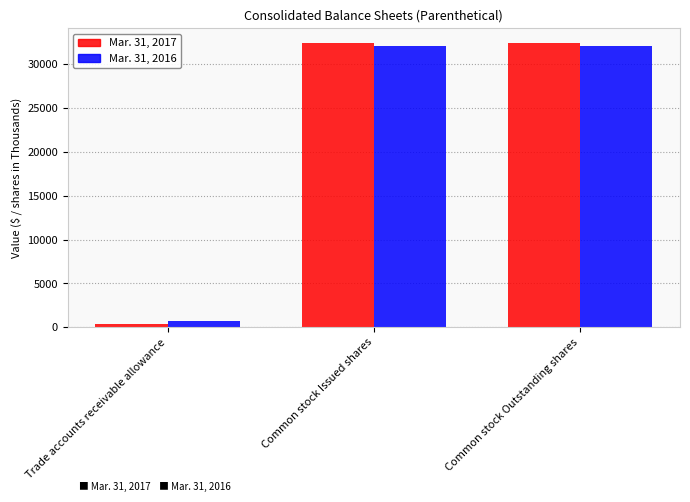

What is the label of the 1st bar from the left?

Trade accounts receivable allowance